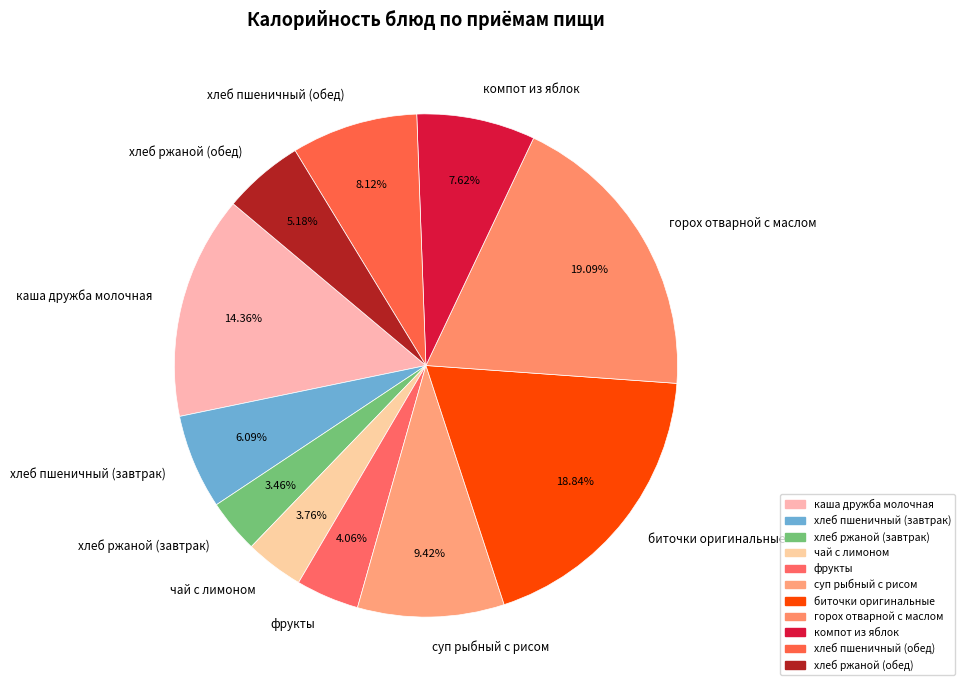

How many segments does this pie chart have?

11